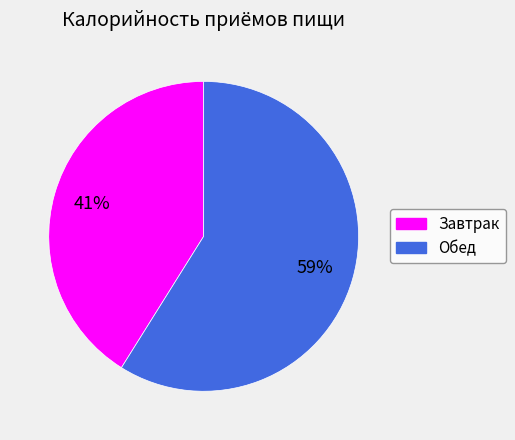

Count the number of slices in the pie.

2